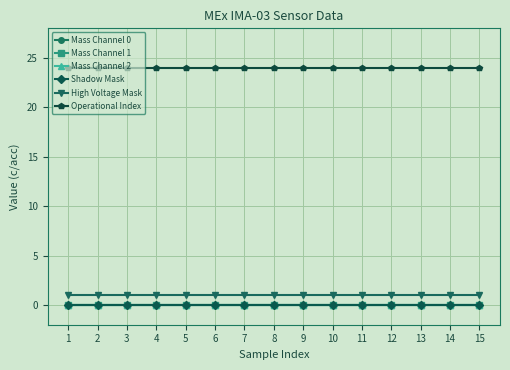

Does the chart have visible grid lines?

Yes